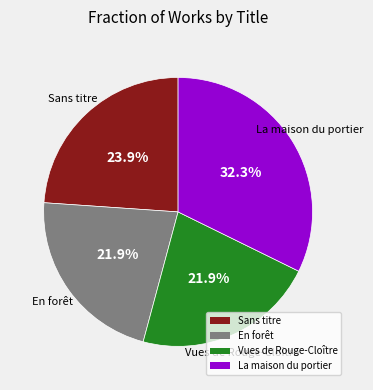

Between La maison du portier and En forêt, which is larger?

La maison du portier